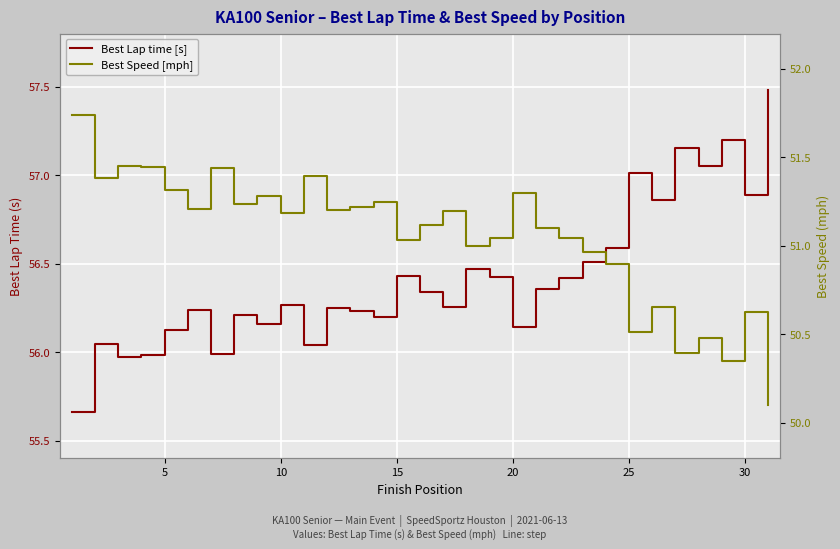

What is the maximum value for Best Lap time [s]?

57.5